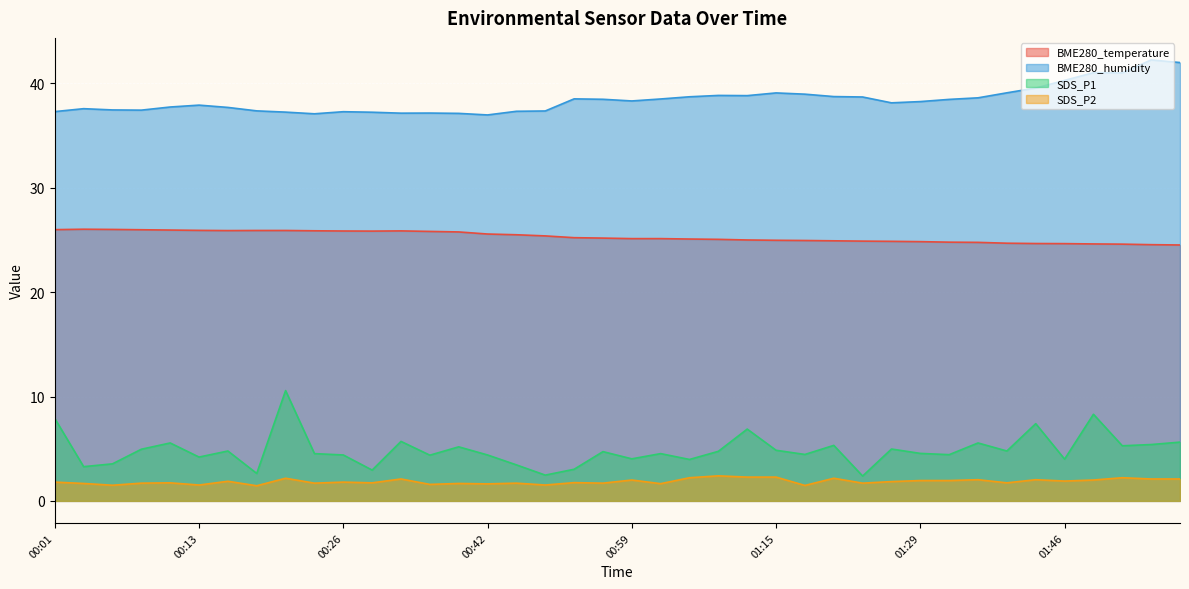

True or false: BME280_temperature and SDS_P2 cross at least once.

False